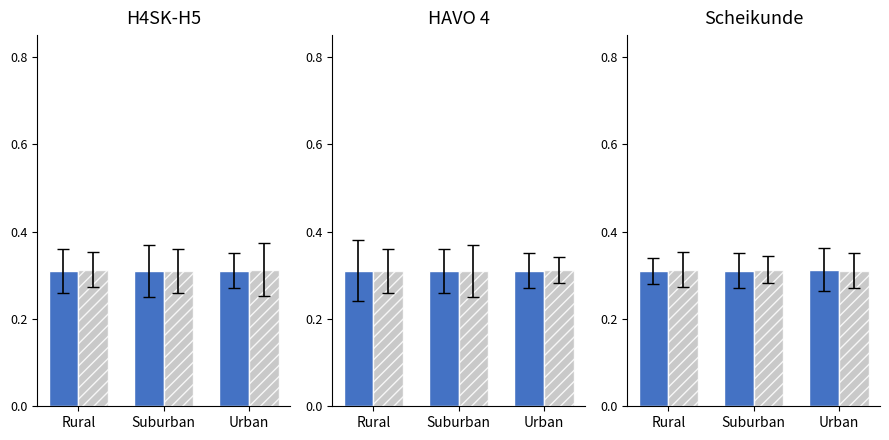

Reading left to right, transcribe all the data shown in this chart.

Solid: Rural=0.3	Suburban=0.3	Urban=0.3
Hatched: Rural=0.3	Suburban=0.3	Urban=0.3